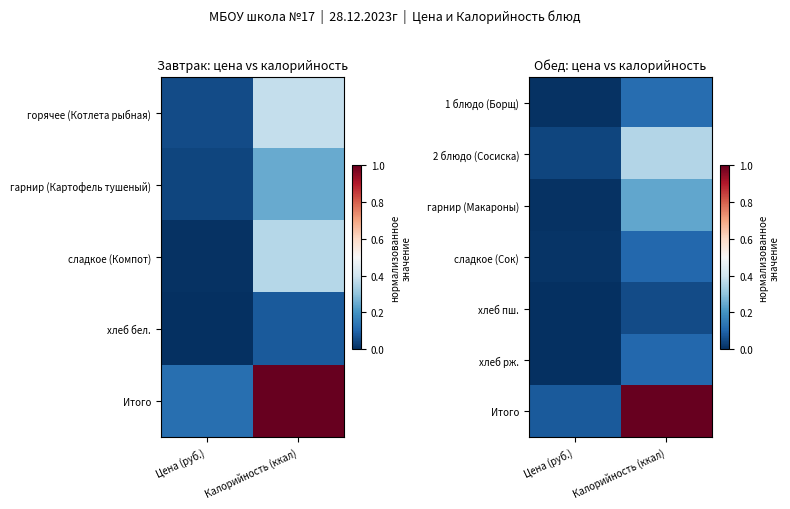

Is it true that Итого equals 0.1 at Цена (руб.)?

False